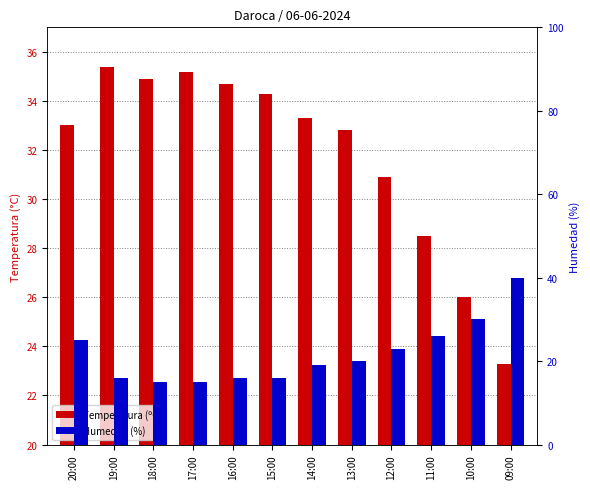

Rank the series at 10:00 from highest to lowest value.

Humedad (%), Temperatura (ºC)